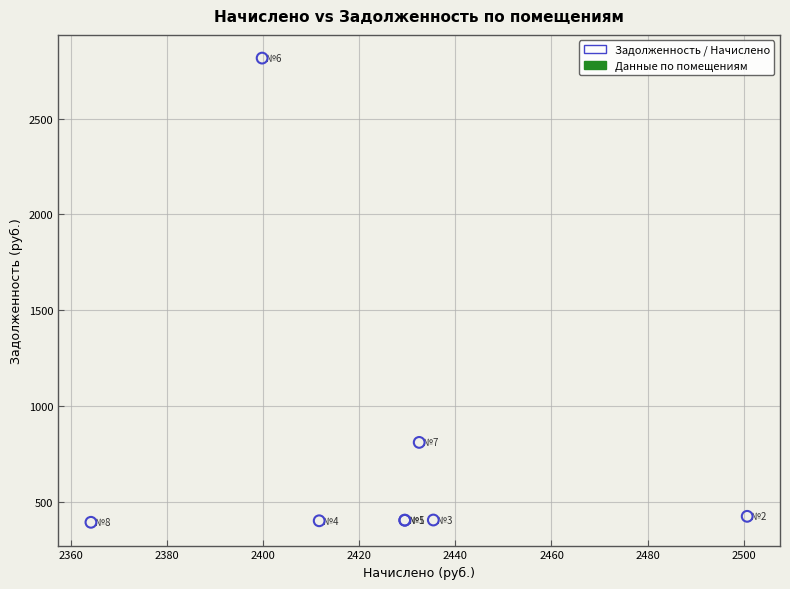

What Y value in the scatter plot is closest to 1604?

810.8